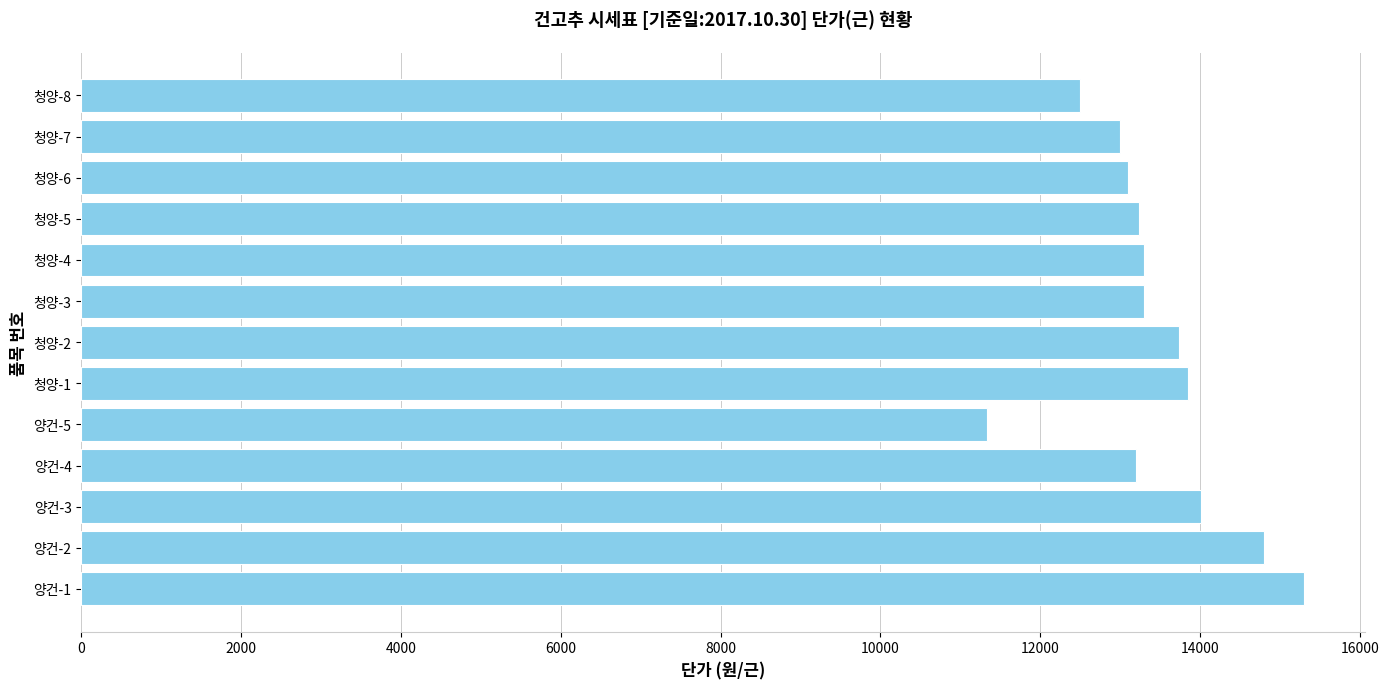

What is the ratio of the value at 청양-8 to the value at 청양-2?

0.9